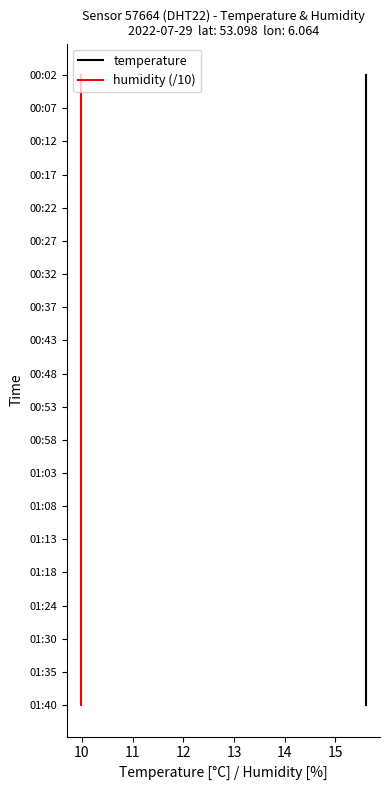

The value of temperature at 16 is 10. True or false?

False